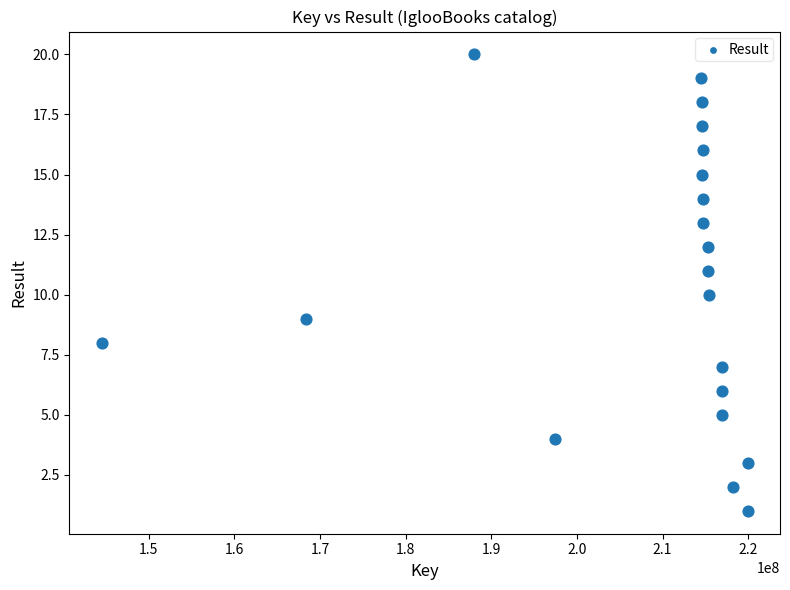

What is the range of Y values (max minus min)?

19